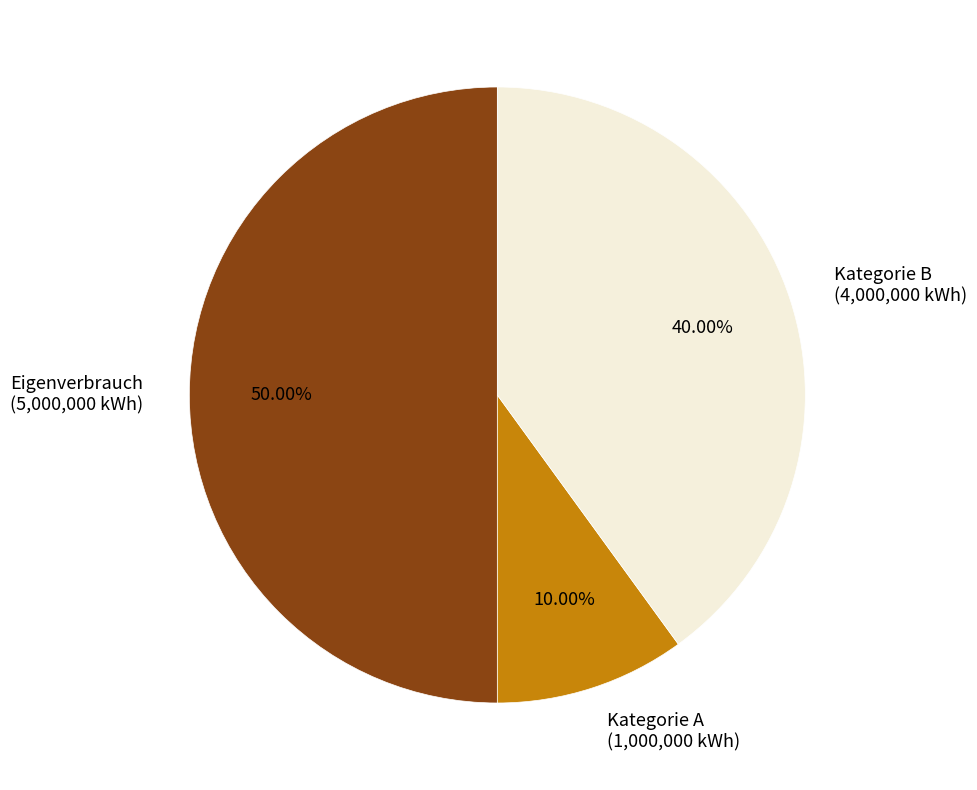

Which has a higher value, Kategorie B (4,000,000 kWh) or Kategorie A (1,000,000 kWh)?

Kategorie B (4,000,000 kWh)